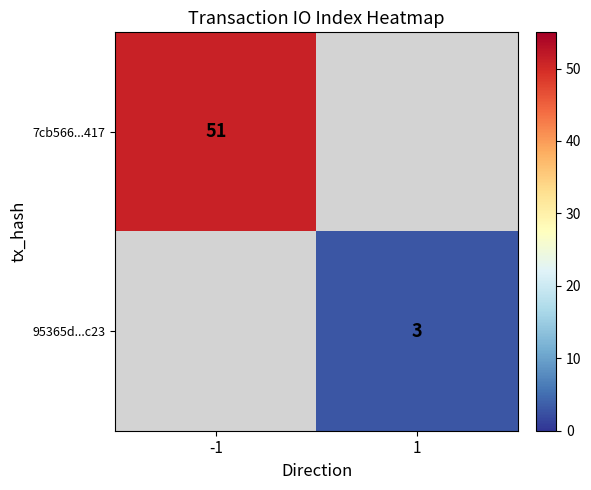

What is the minimum value shown in the chart?

3.0